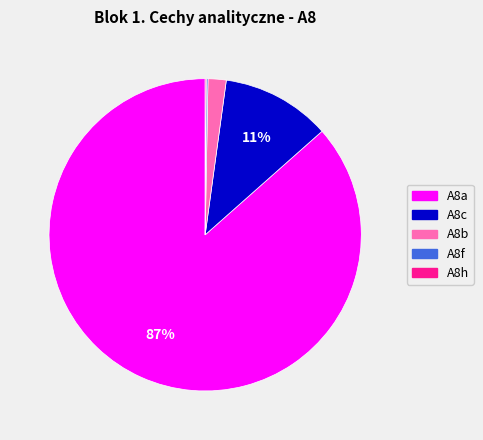

The A8b slice represents 2% of the pie. True or false?

True